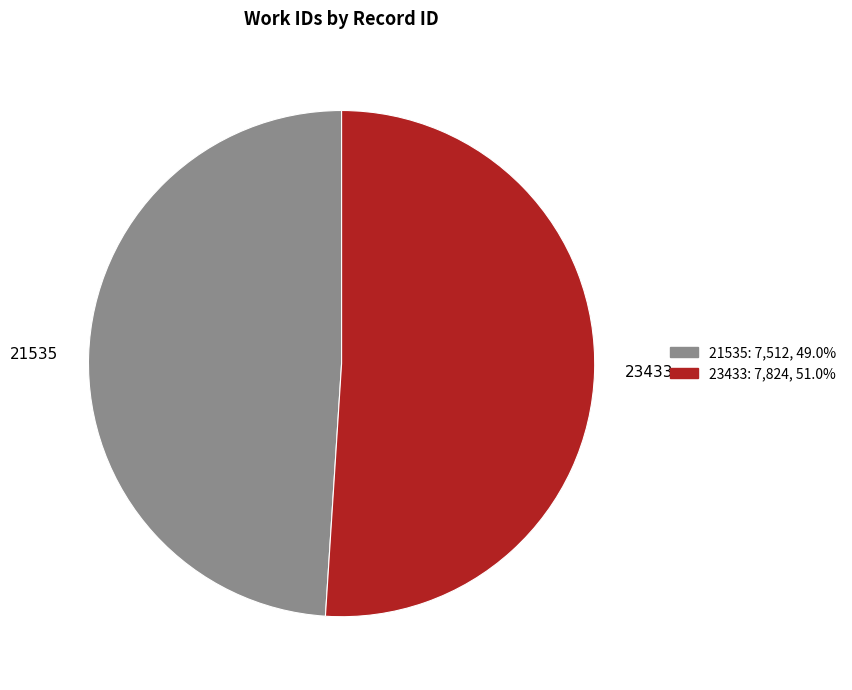

How many slices are in this pie chart?

2